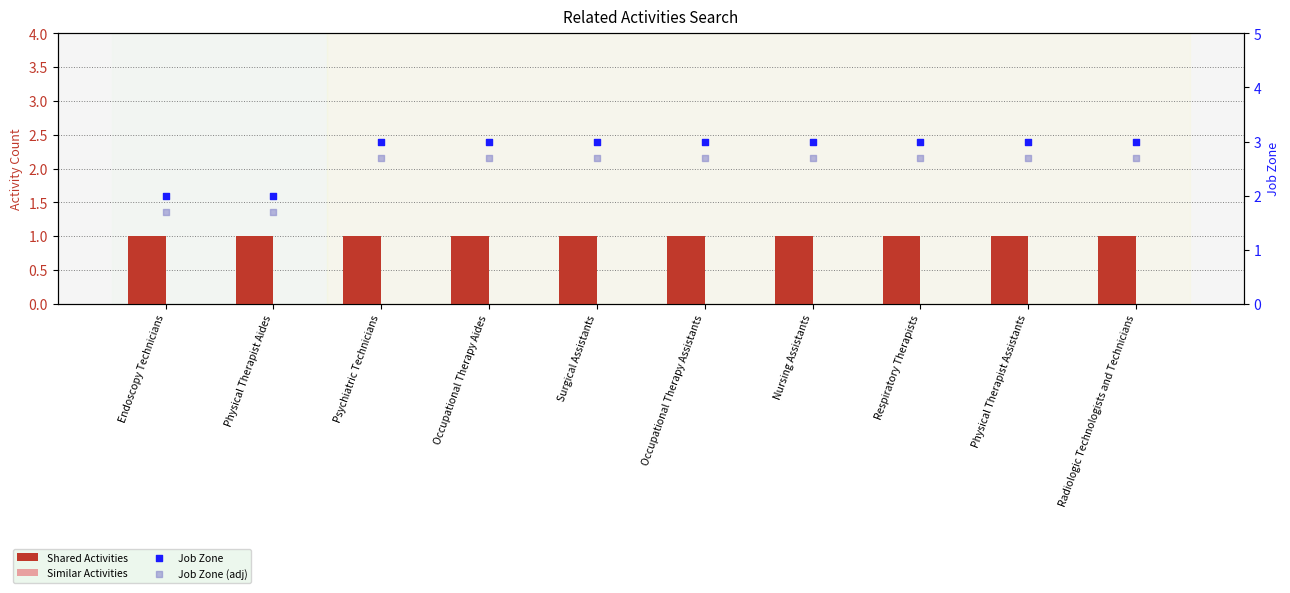

What are all the series names shown in the legend?

Shared Activities, Similar Activities, Job Zone, Job Zone (adj)